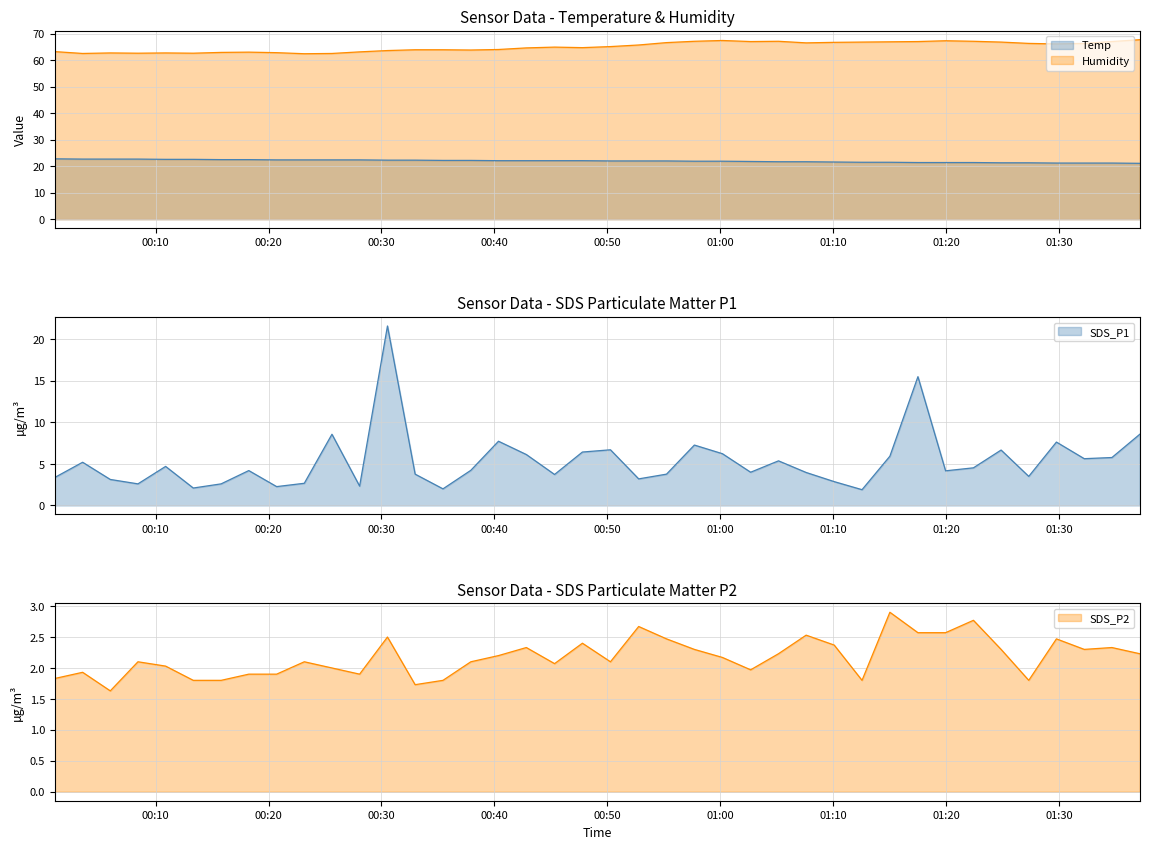

What are all the series names shown in the legend?

Temp, Humidity, SDS_P1, SDS_P2